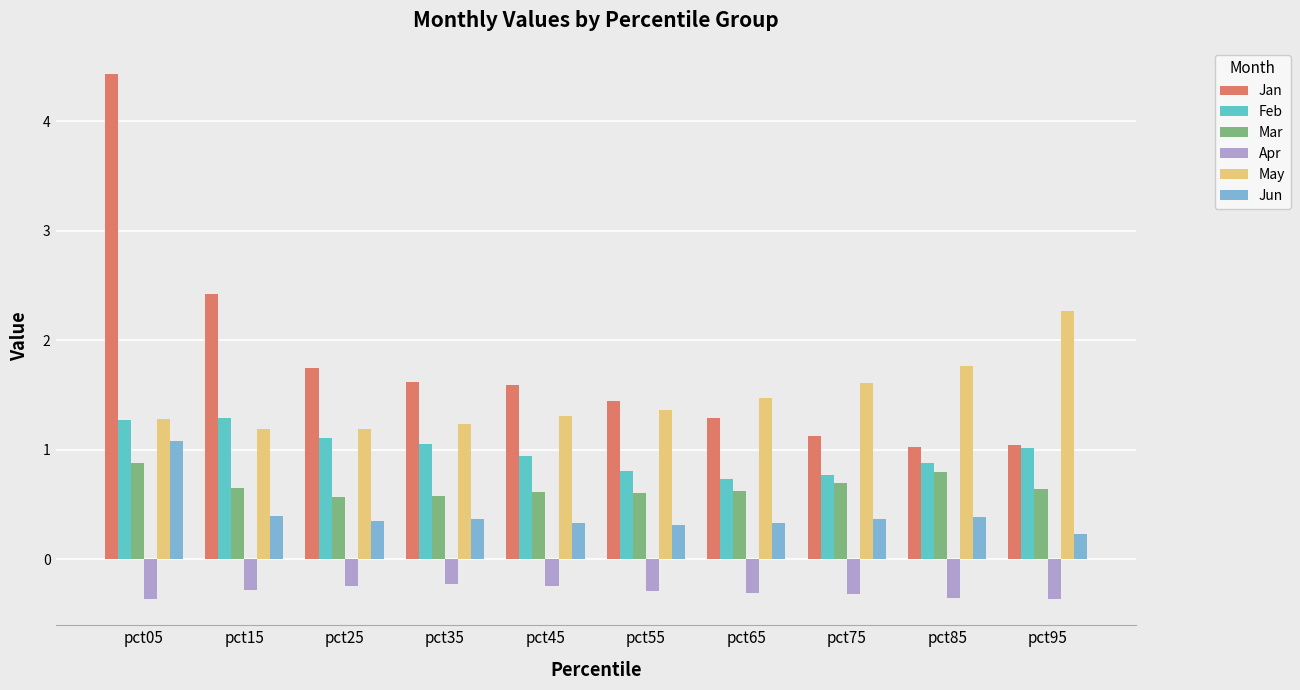

What value does the Mar series have at pct45?

0.6